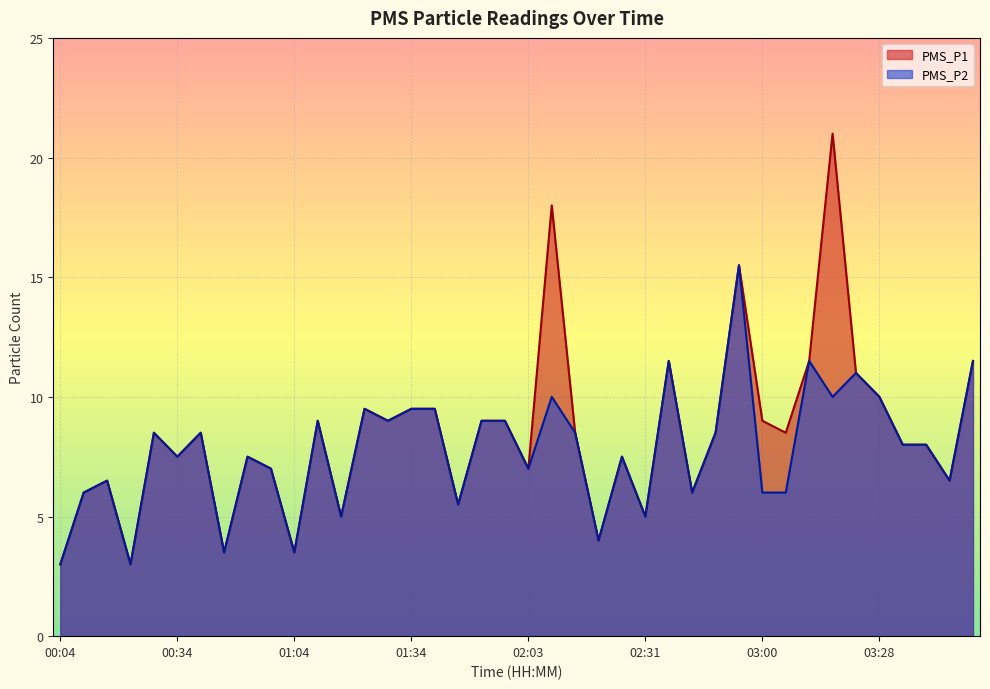

What is the difference between the second highest and minimum values in the PMS_P2 series?

8.5